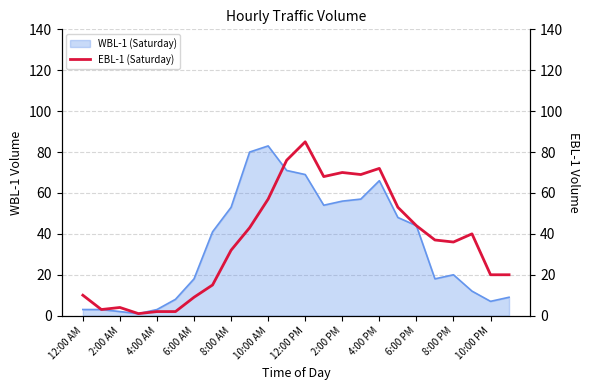

How many values are below 37?

12